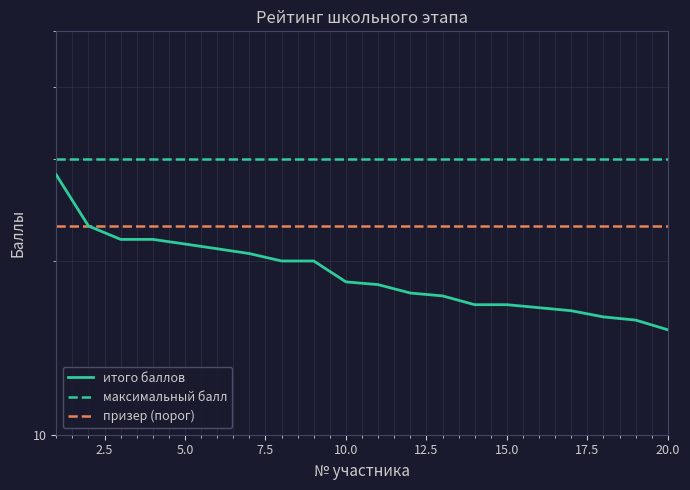

Is it true that итого баллов equals 16.8 at 15.0?

True